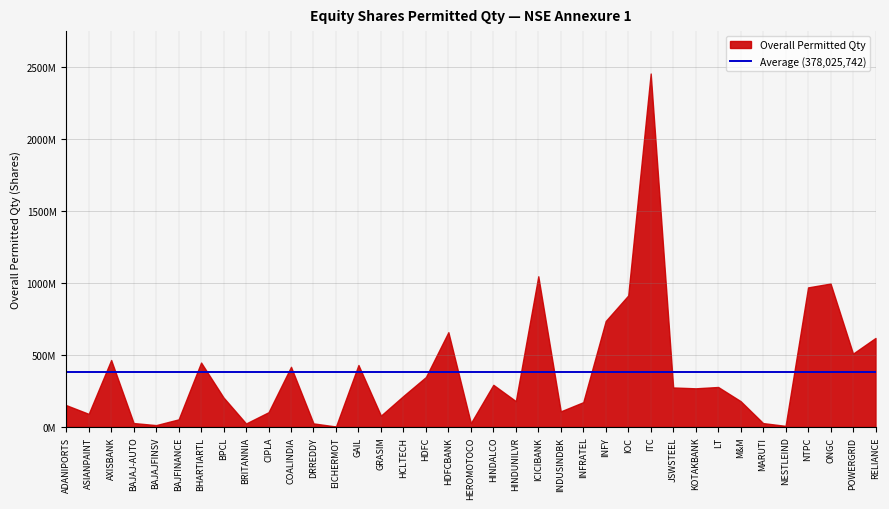

Which has a higher value, GAIL or HDFC?

GAIL